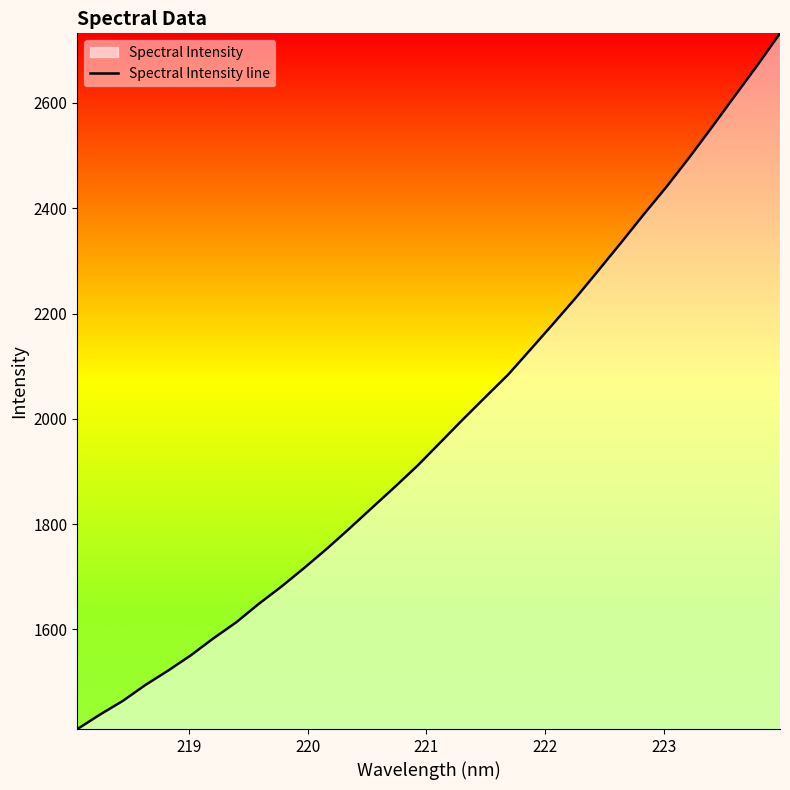

What is the smallest value displayed?

1411.0